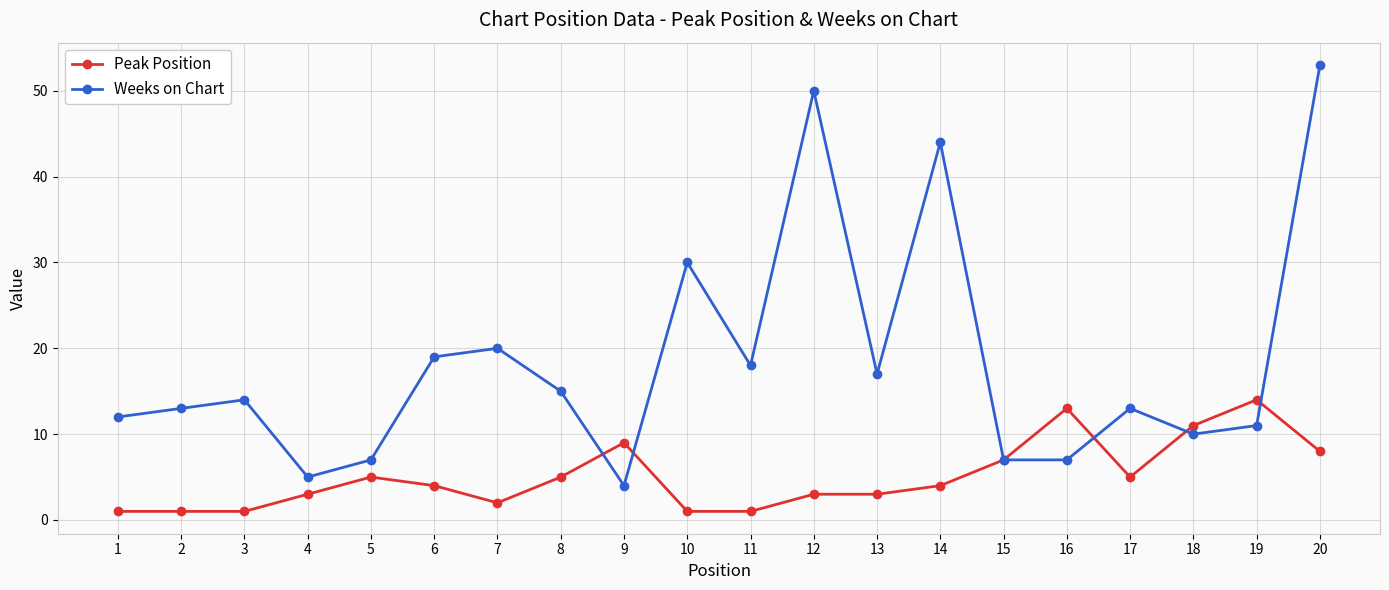

Is the value of Weeks on Chart at 20 greater than the value of Peak Position at 19?

Yes